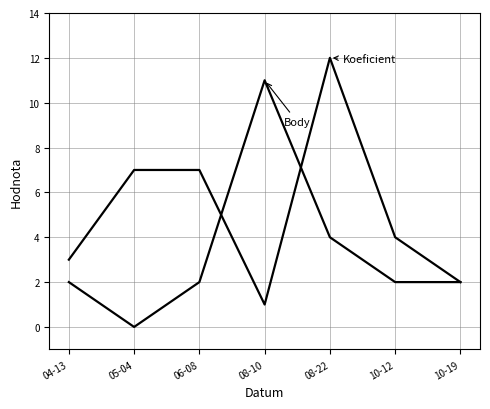

Does the chart have visible grid lines?

Yes